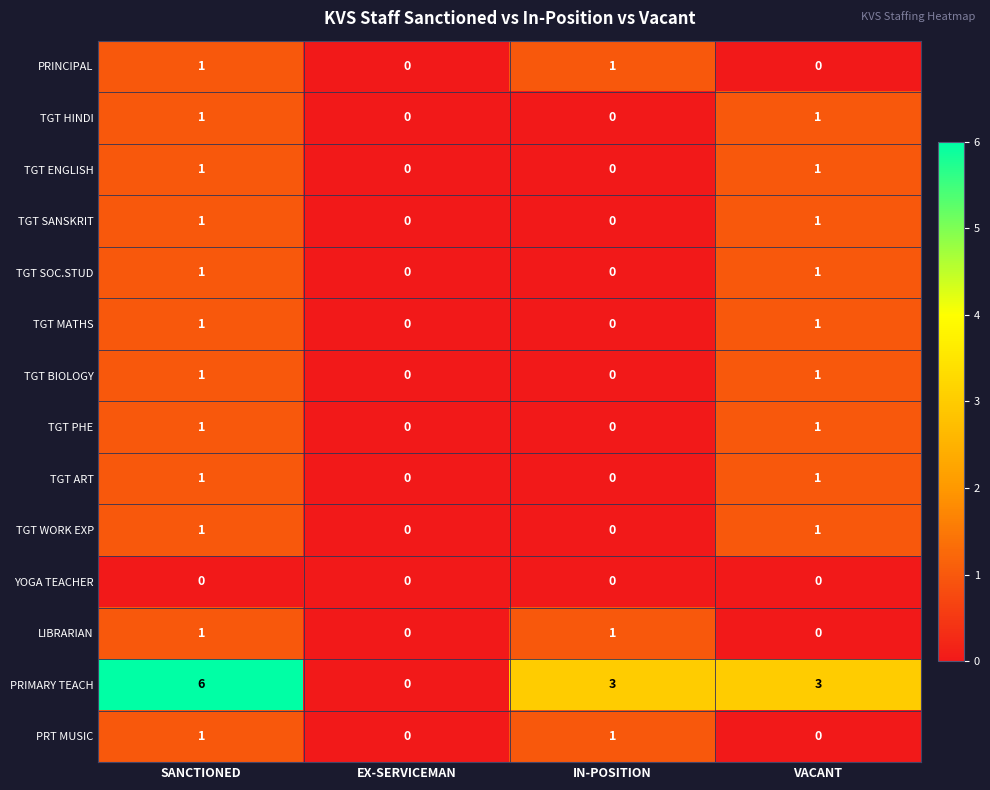

How many TGT MATHS values are between 0 and 1?

4